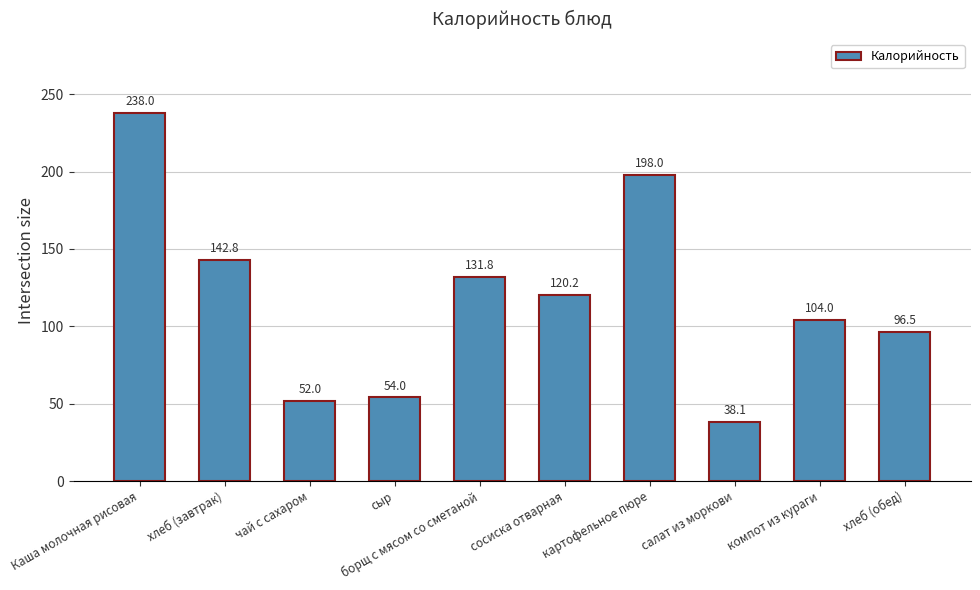

Which has a higher value, хлеб (обед) or Каша молочная рисовая?

Каша молочная рисовая